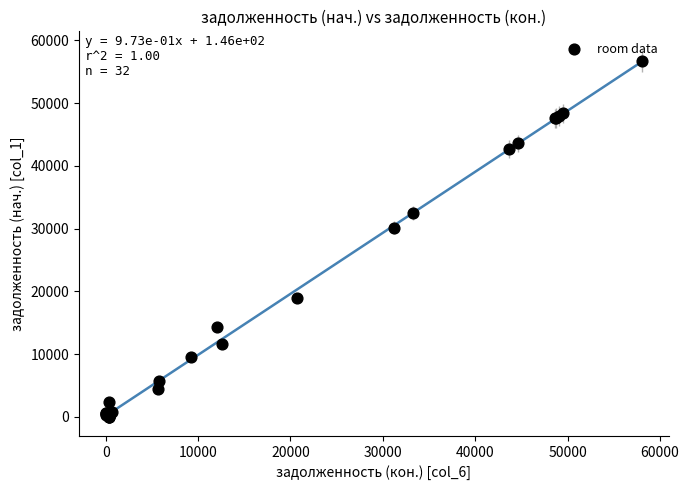

What Y value in the scatter plot is closest to 28349?

30146.3